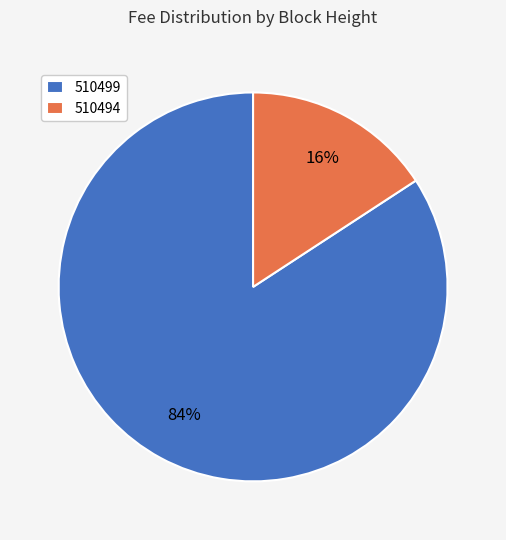

To the nearest percent, what percentage of the pie is 510494?

16%